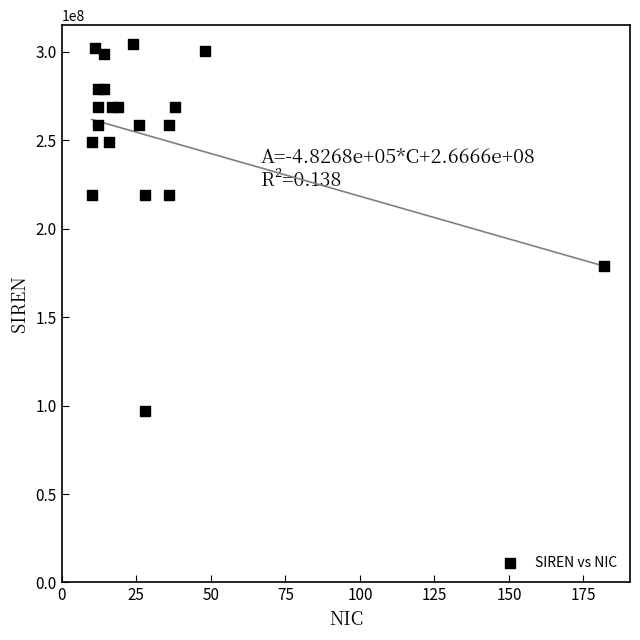

What is the range of X values (max minus min)?

172